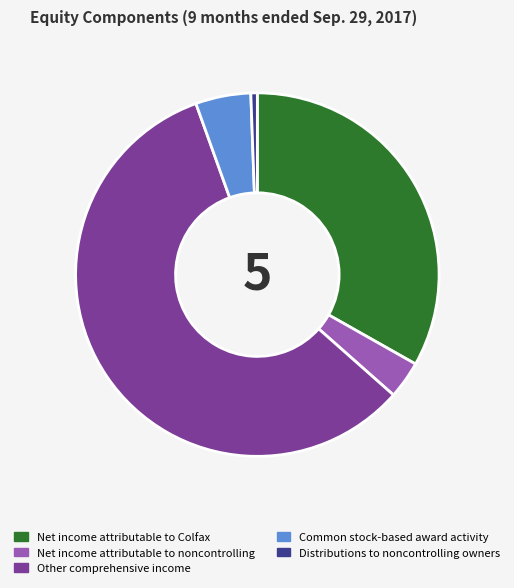

Which category has the smallest portion of the pie?

Distributions to noncontrolling owners